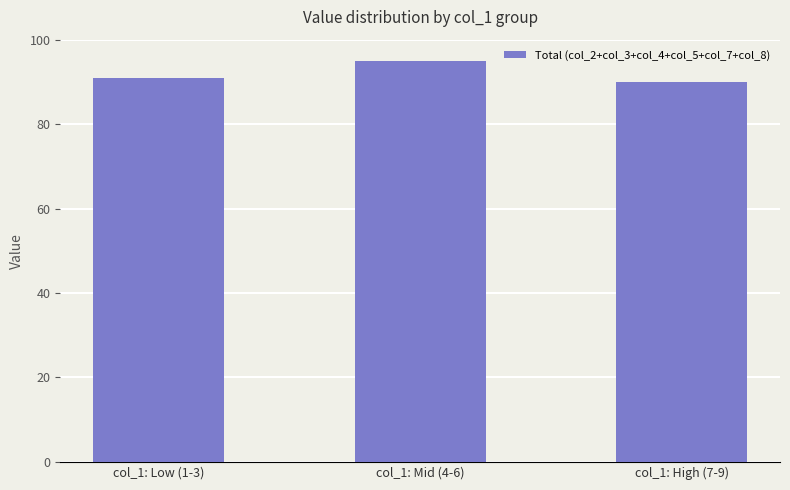

The chart shows a value of 149 at col_1: Low (1-3). True or false?

False